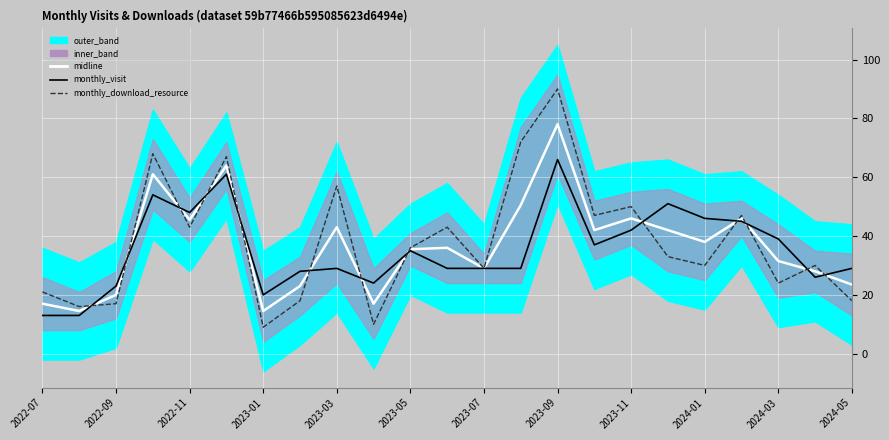

How many lines are shown in the chart?

3